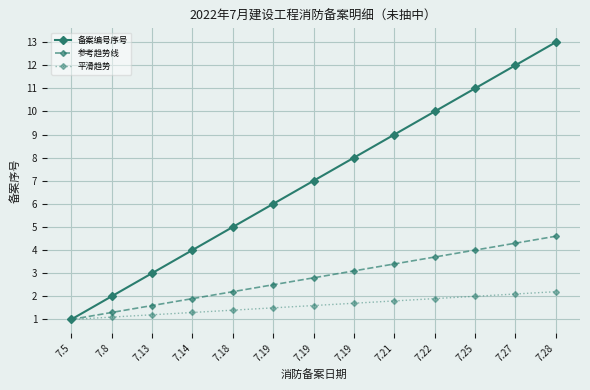

What is the value of the 平滑趋势 point at the 7th from the left?

1.5